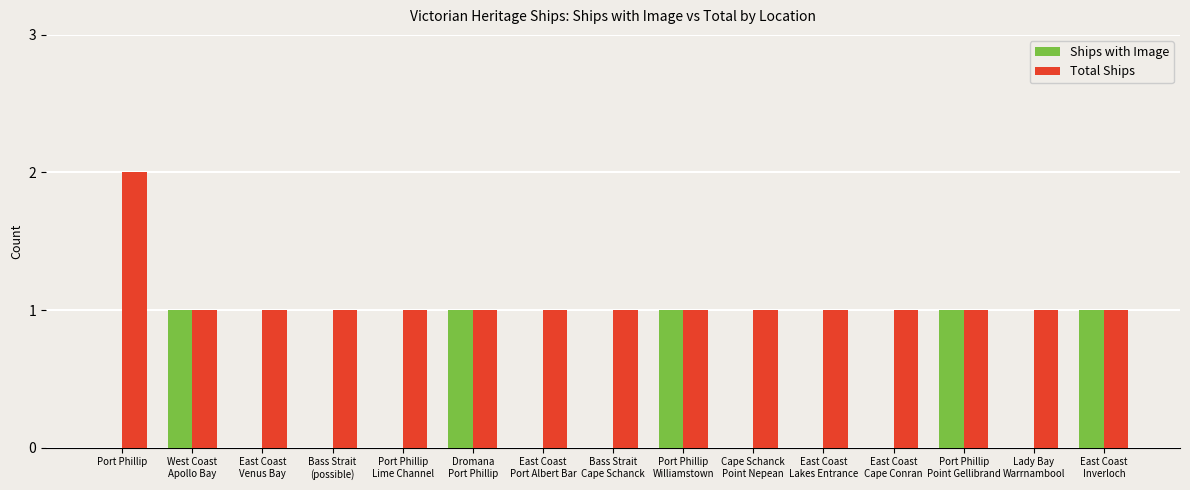

Read the Total Ships value at Port Phillip
Point Gellibrand.

1